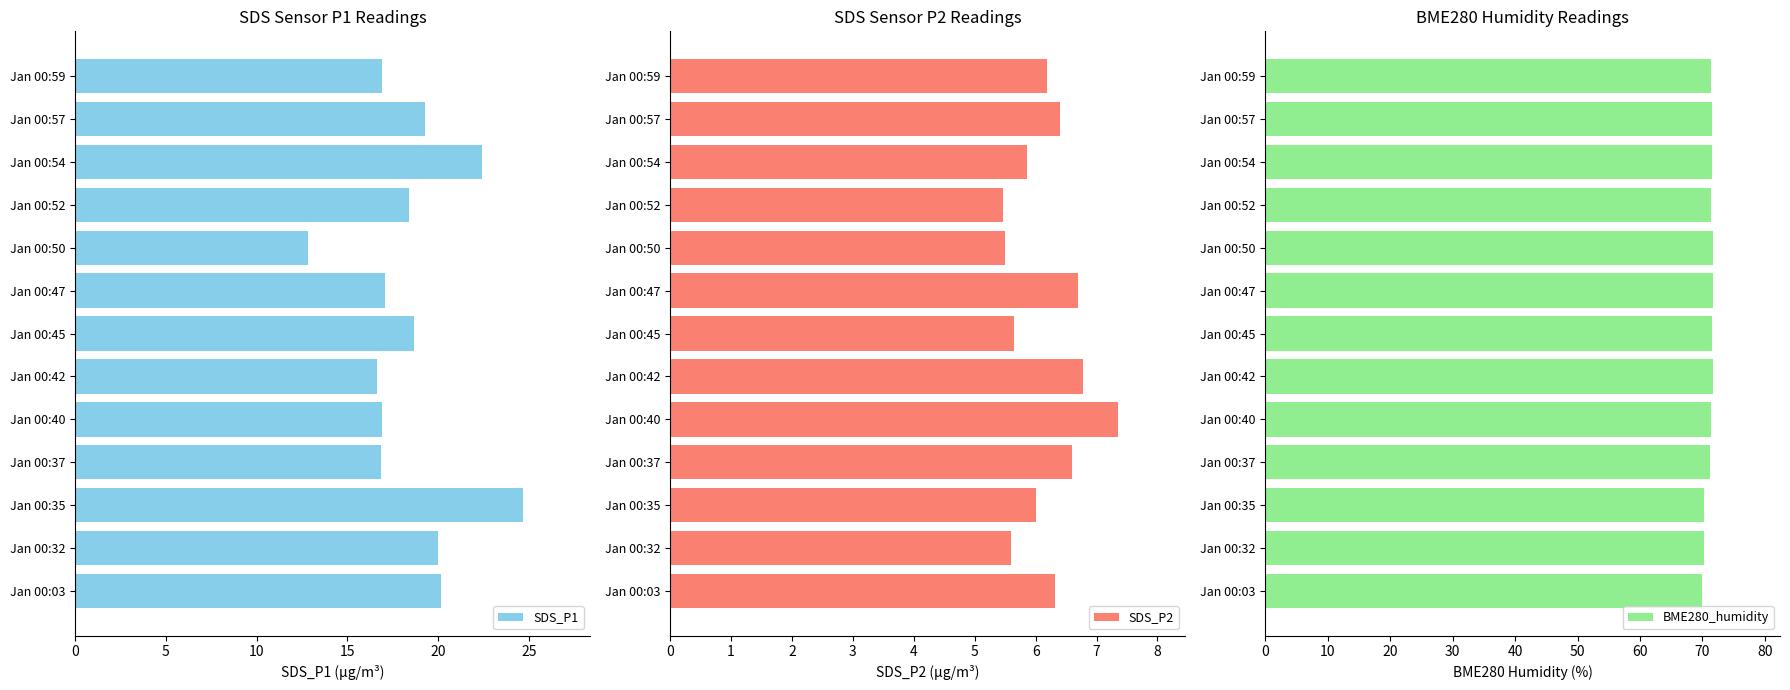

The value of BME280_humidity at Jan 00:50 is 103.0. True or false?

False